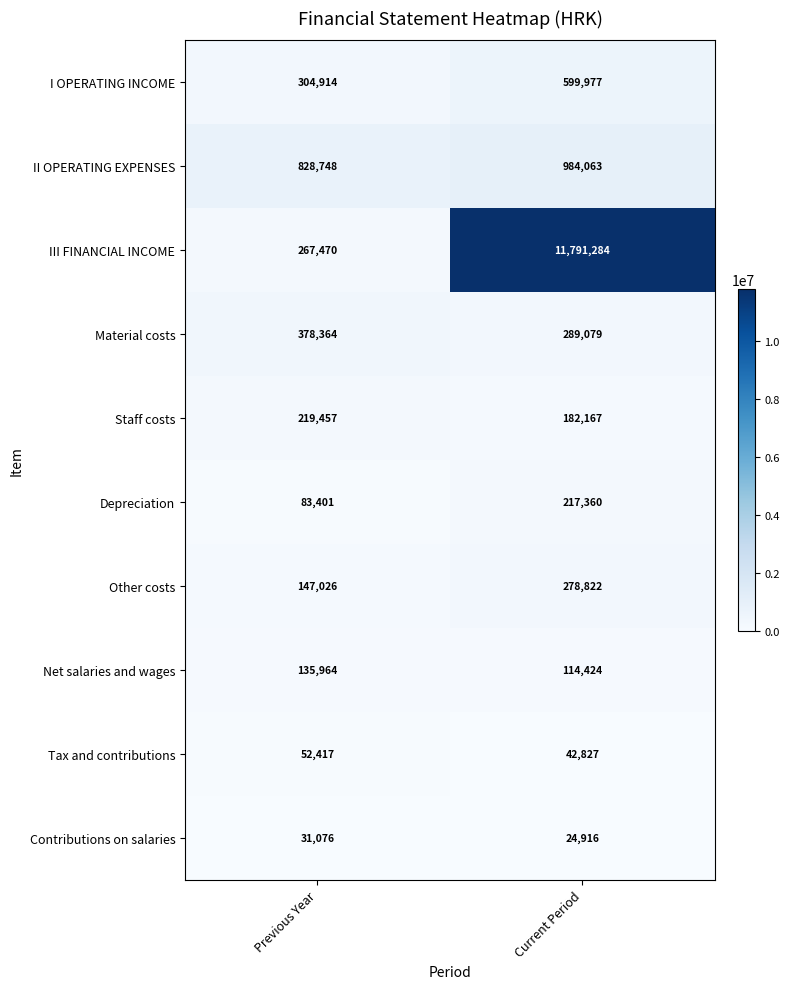

Where is III FINANCIAL INCOME nearest to the value 6029377?

Previous Year